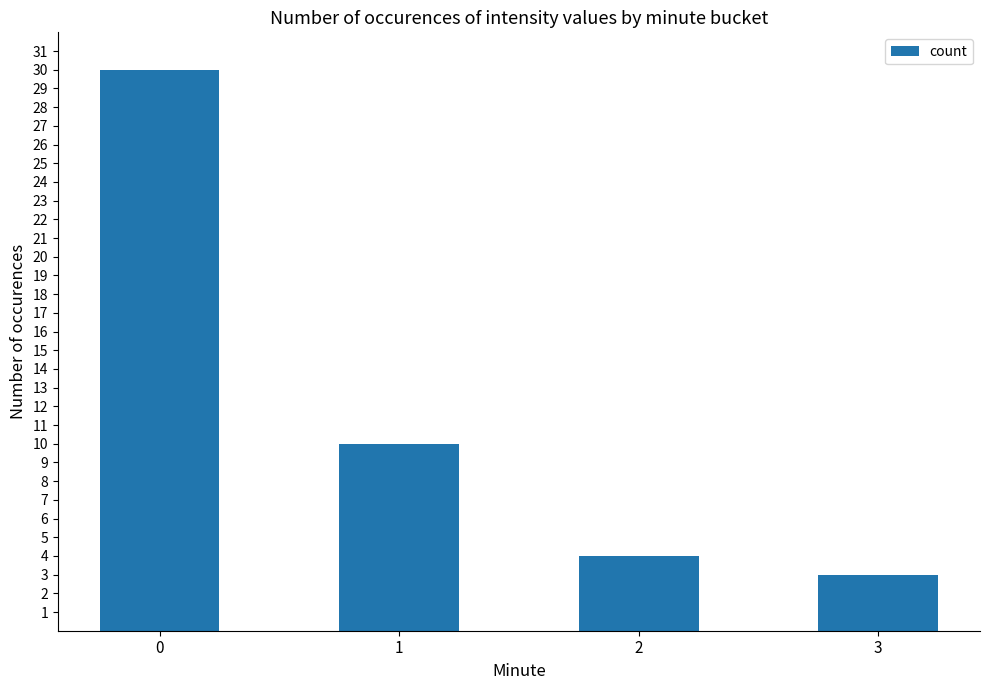

What is the change in value from 0 to 2?

-26